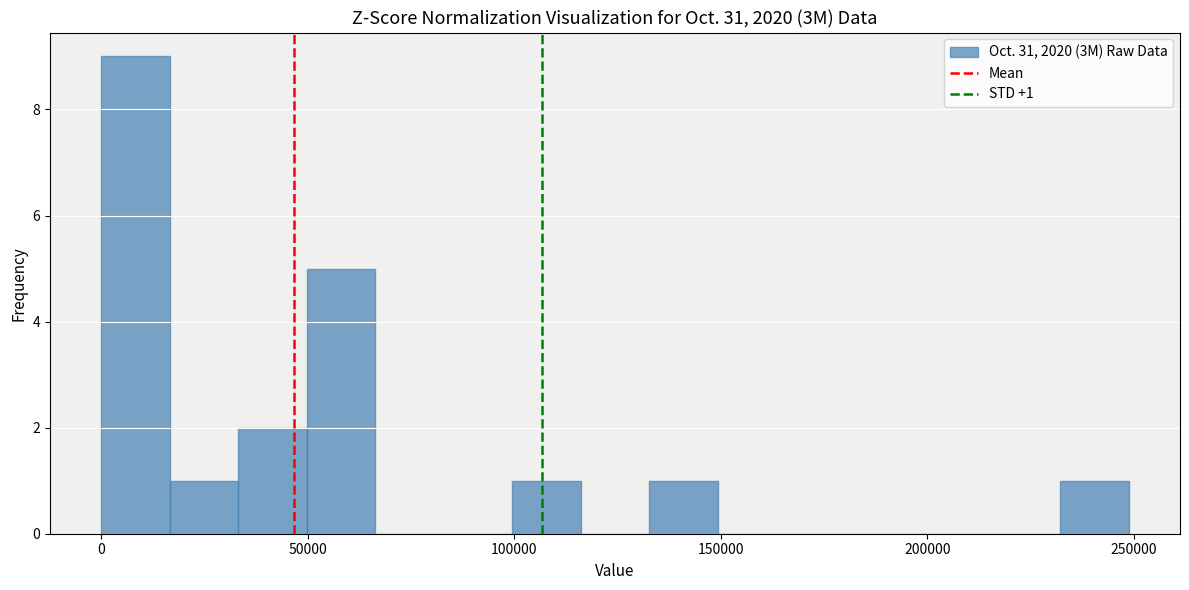

Around what value on the x-axis is the tallest bar? Give the approximate position of its centre, as read against the axis.

10000